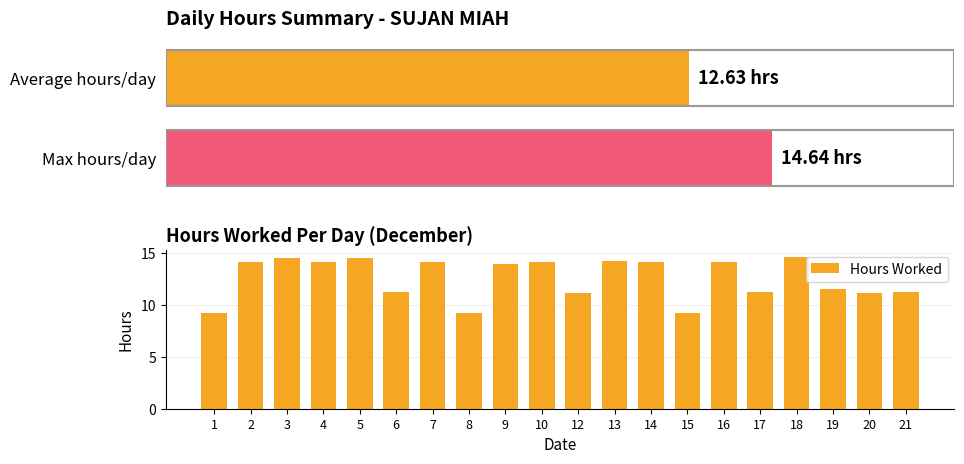

The value of Hours Worked at 20 is 11.2. True or false?

True